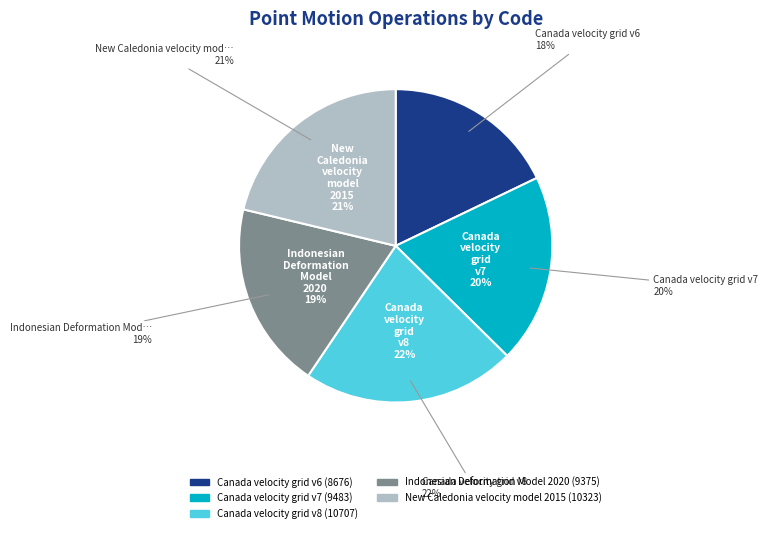

Is it true that Canada velocity grid v7 is 20% of the pie?

True